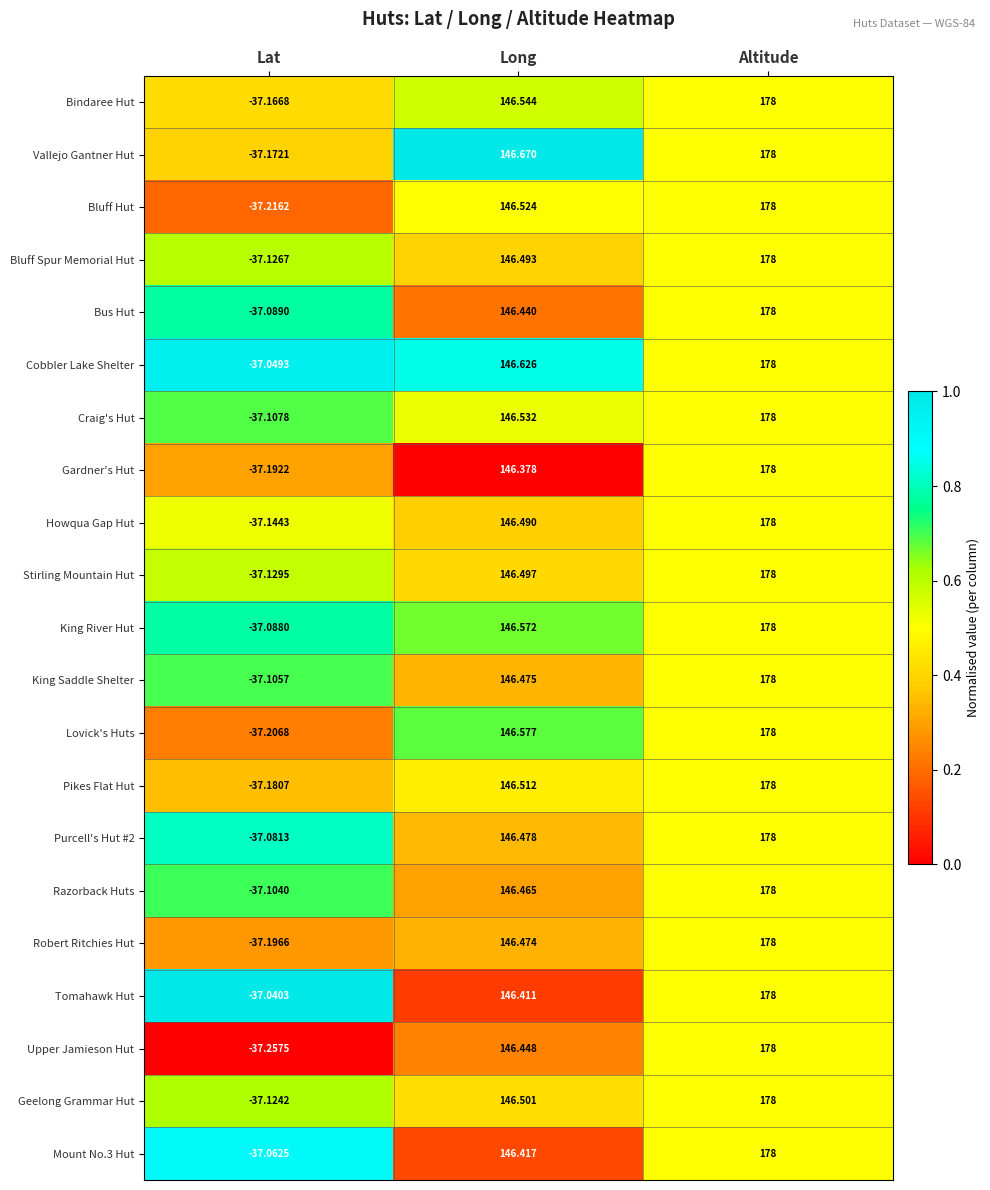

Which series has the largest total across all categories?

Cobbler Lake Shelter